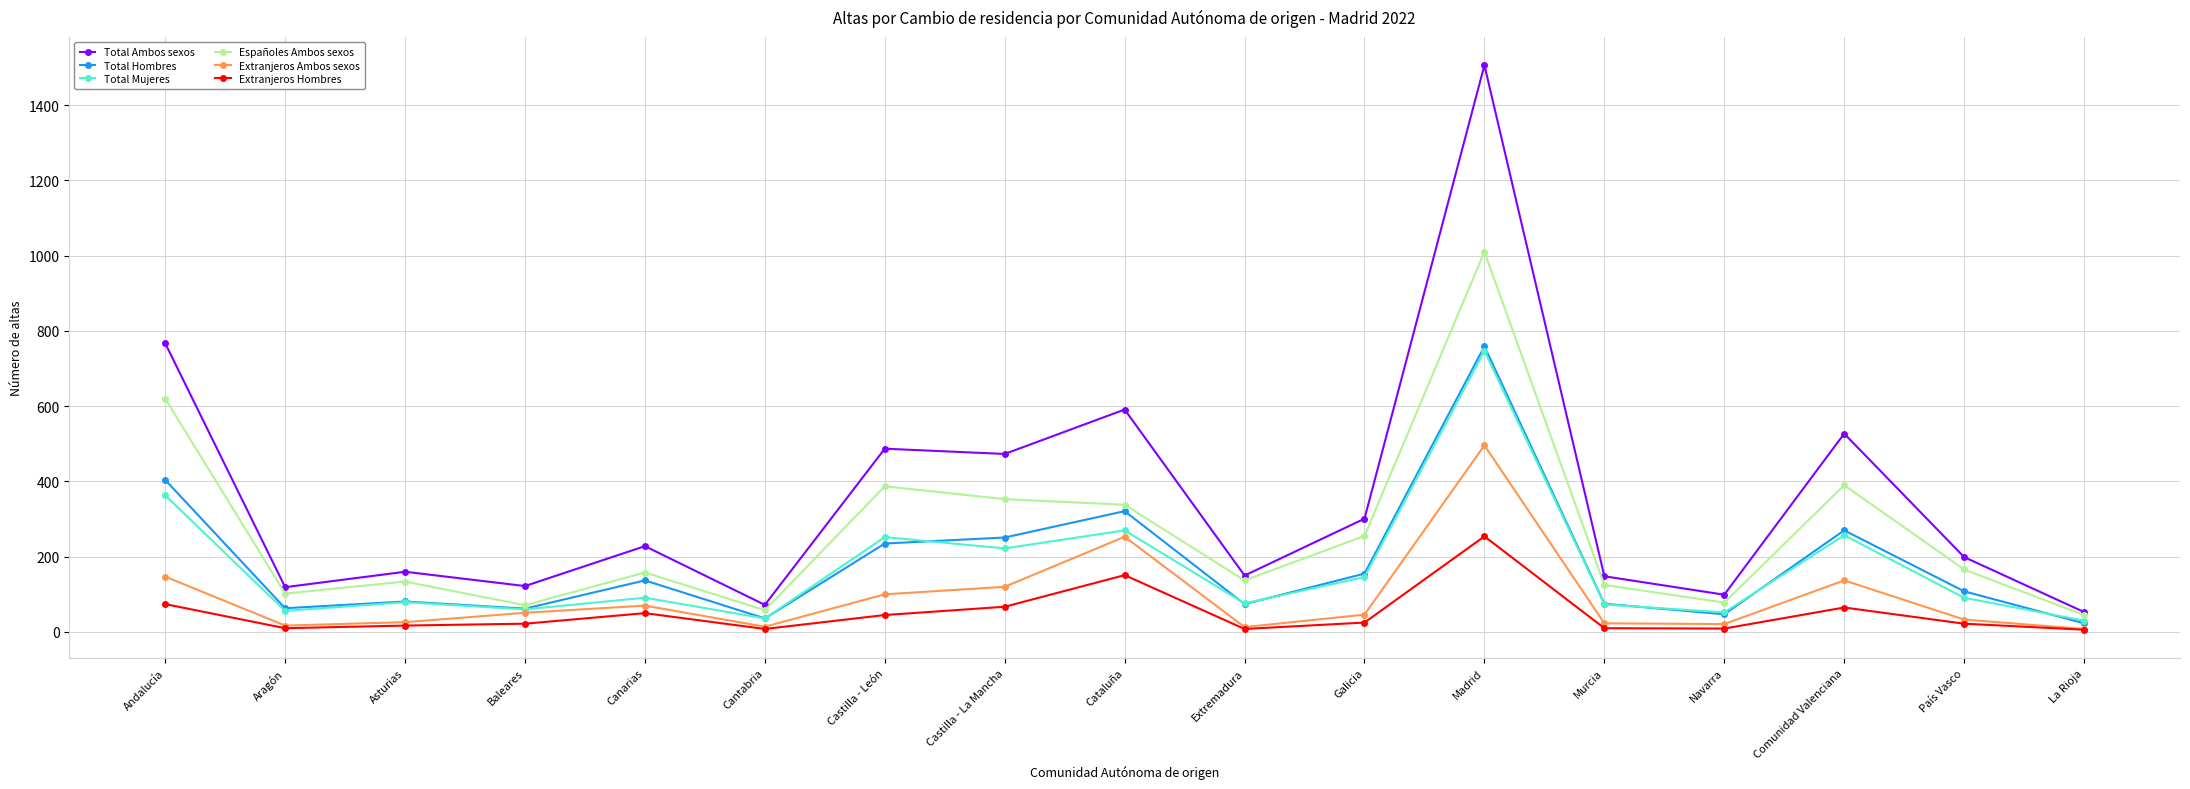

How many series are shown in this chart?

6